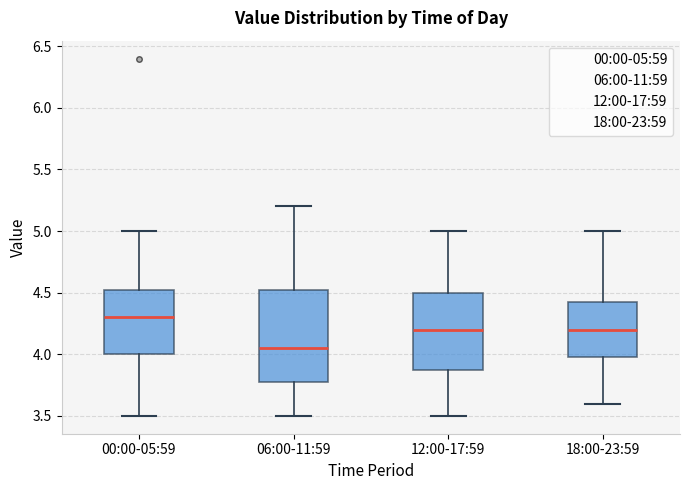

Reading left to right, transcribe this box plot: for each box, give where its median line is, the range the box spans, and where its two whiskers end, as read against the y-axis. The values are not printed on the chart, so give them approximately, as read against the axis.

00:00-05:59: median 4.30, box 4.00 to 4.55, whiskers 3.50 to 5.00
06:00-11:59: median 4.05, box 3.80 to 4.55, whiskers 3.50 to 5.20
12:00-17:59: median 4.20, box 3.90 to 4.50, whiskers 3.50 to 5.00
18:00-23:59: median 4.20, box 4.00 to 4.45, whiskers 3.60 to 5.00